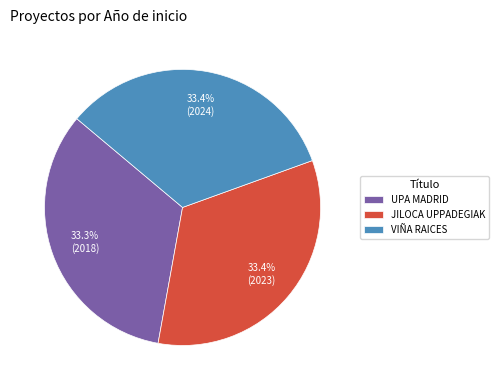

Approximately how many times larger is the value at JILOCA UPPADEGIAK compared to VIÑA RAICES?

1.0